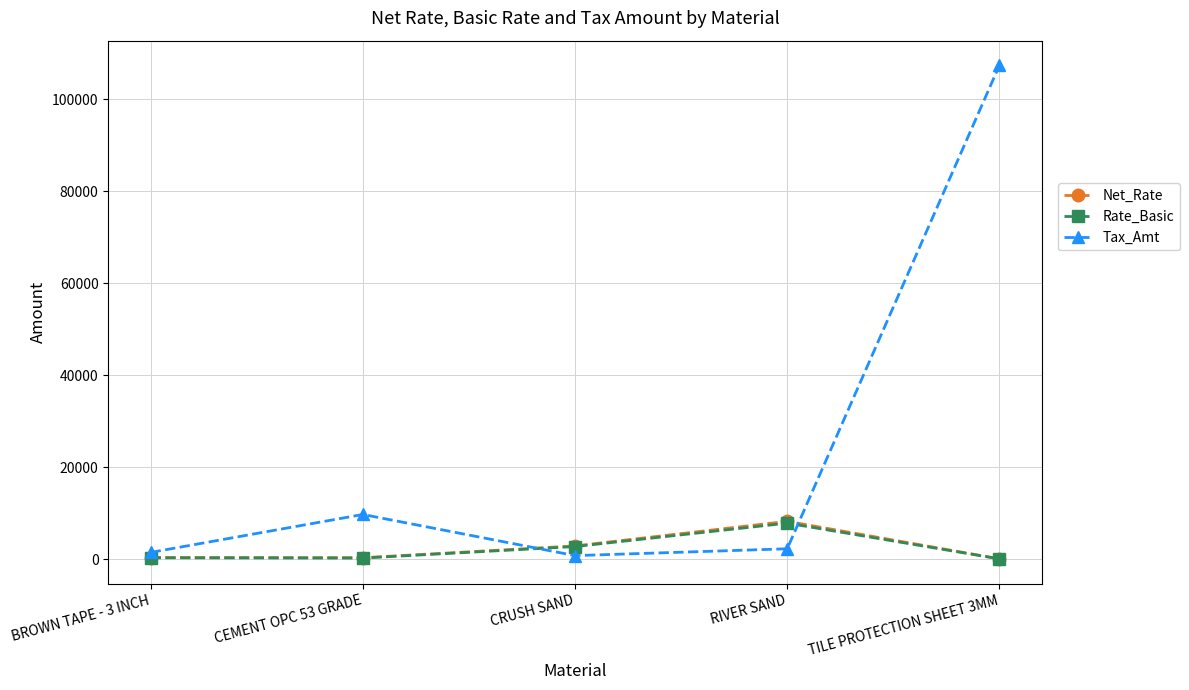

The Rate_Basic series shows 7875.0 at RIVER SAND. True or false?

True